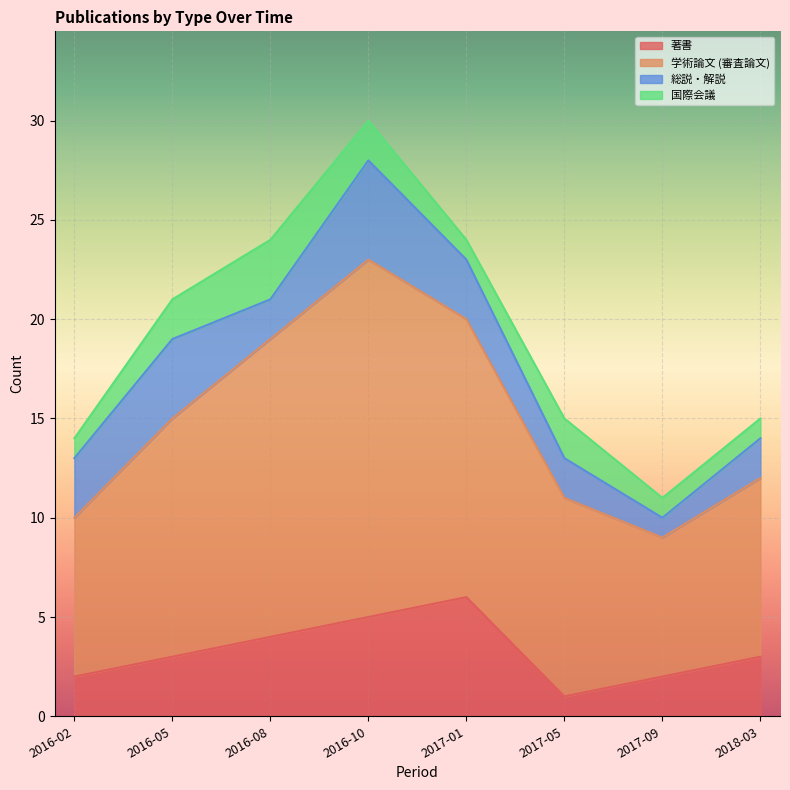

What is the total value across all series at 2016-10?

30